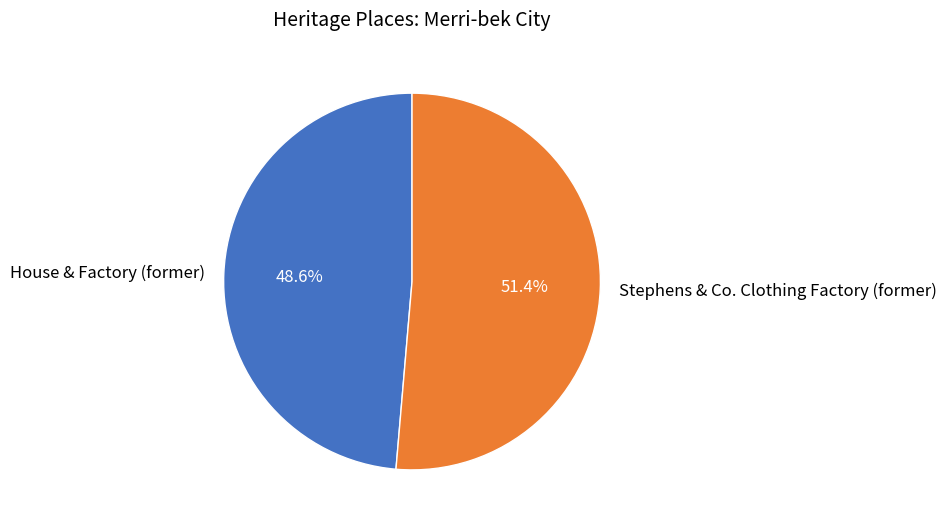

What percentage is the House & Factory (former) slice, to the nearest percent?

49%